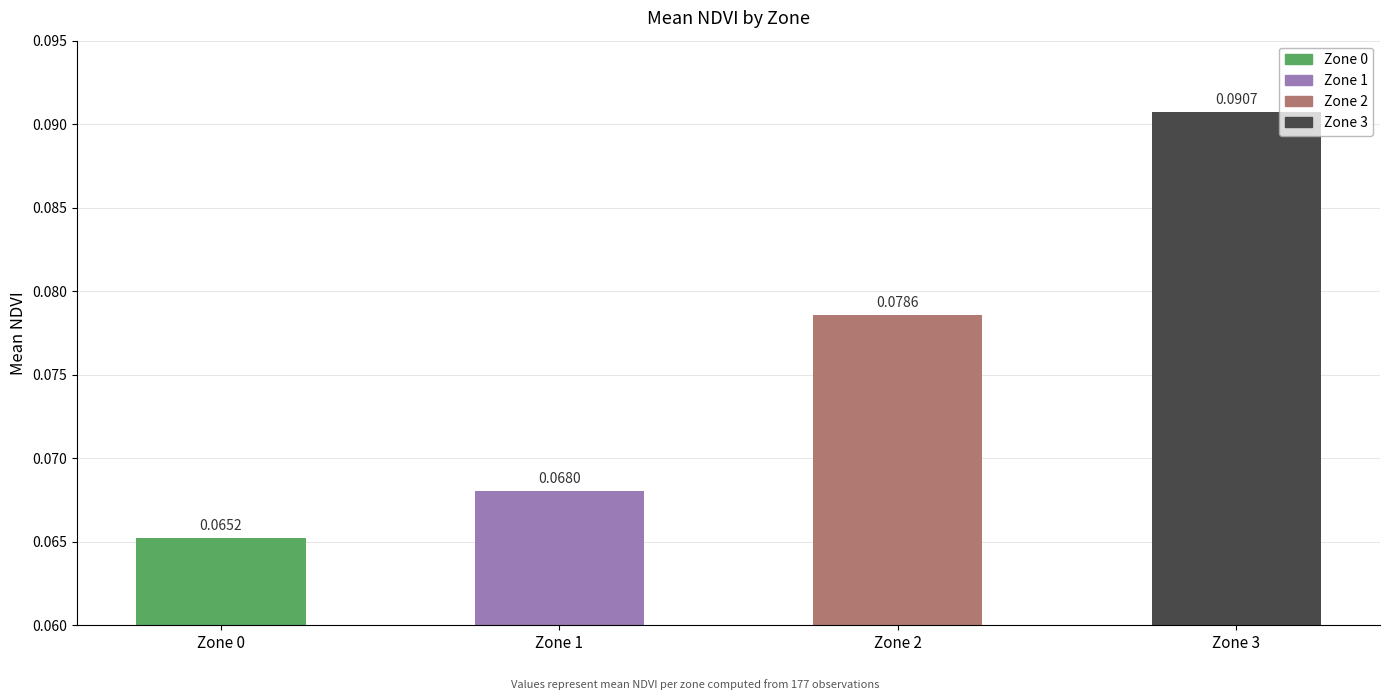

Which label corresponds to the largest value in the chart?

Zone 3